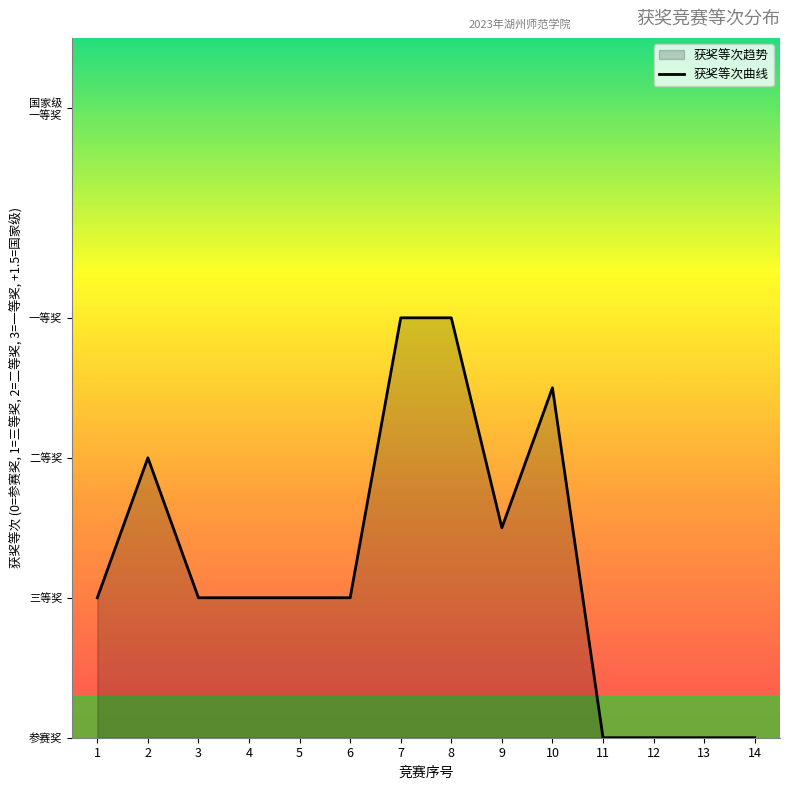

What is the average value?

1.2